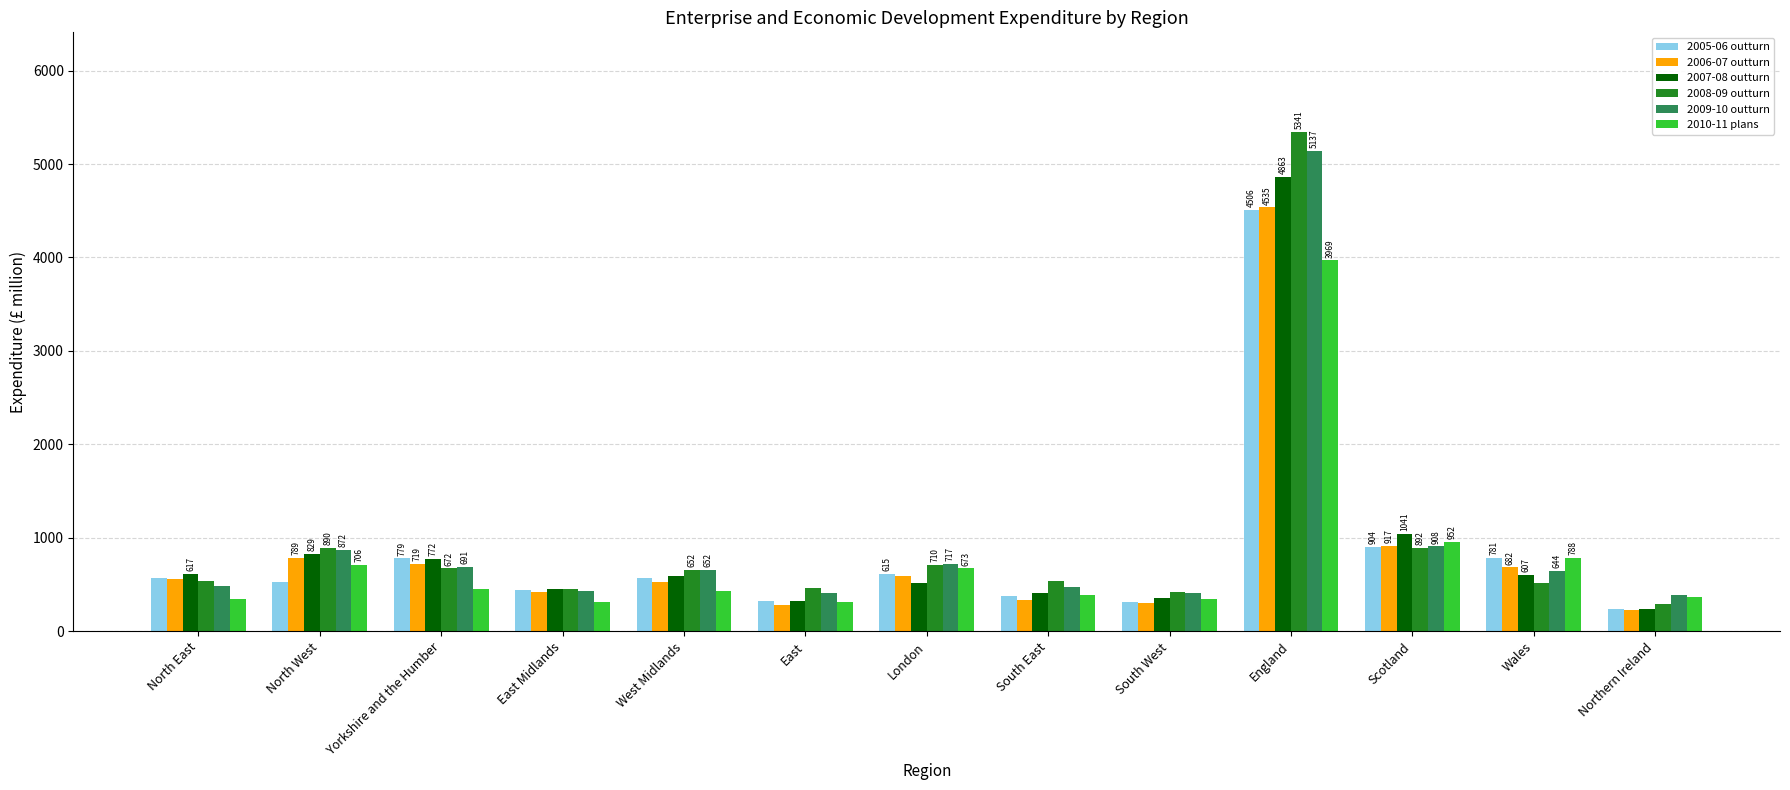

What is the difference between the maximum and second lowest values in the 2008-09 outturn series?

4916